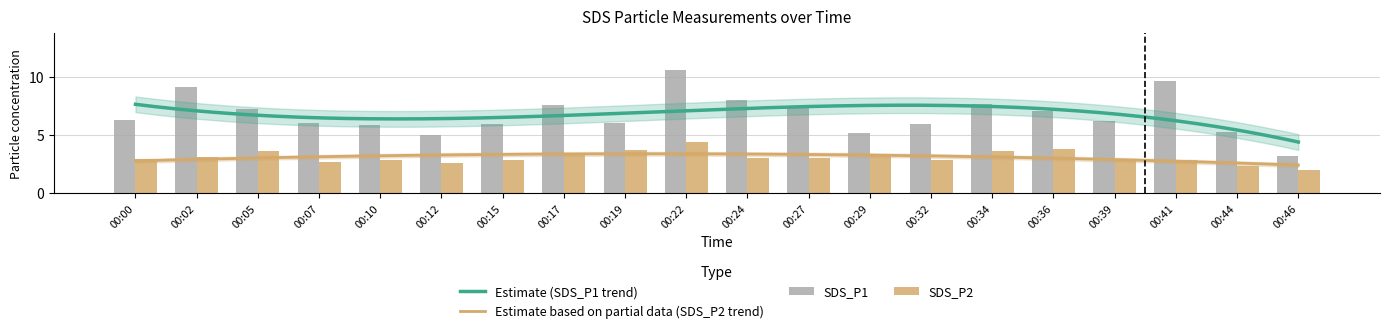

At which category is the sum across all series the highest?

00:22